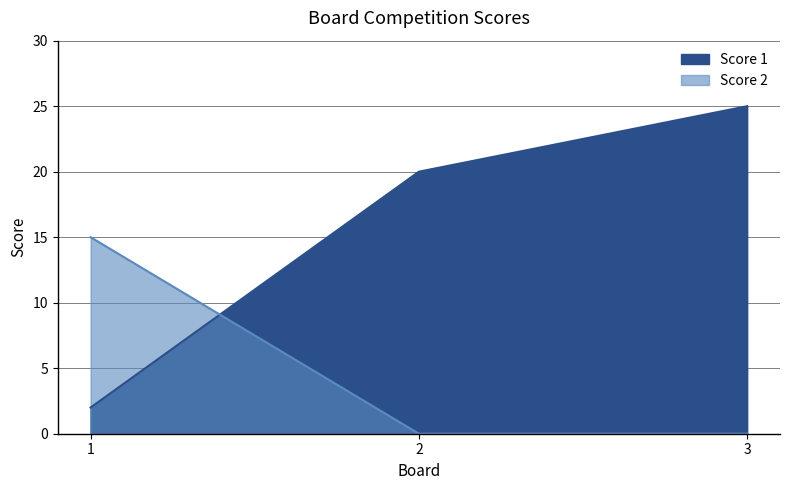

What are all the series names shown in the legend?

Score 1, Score 2